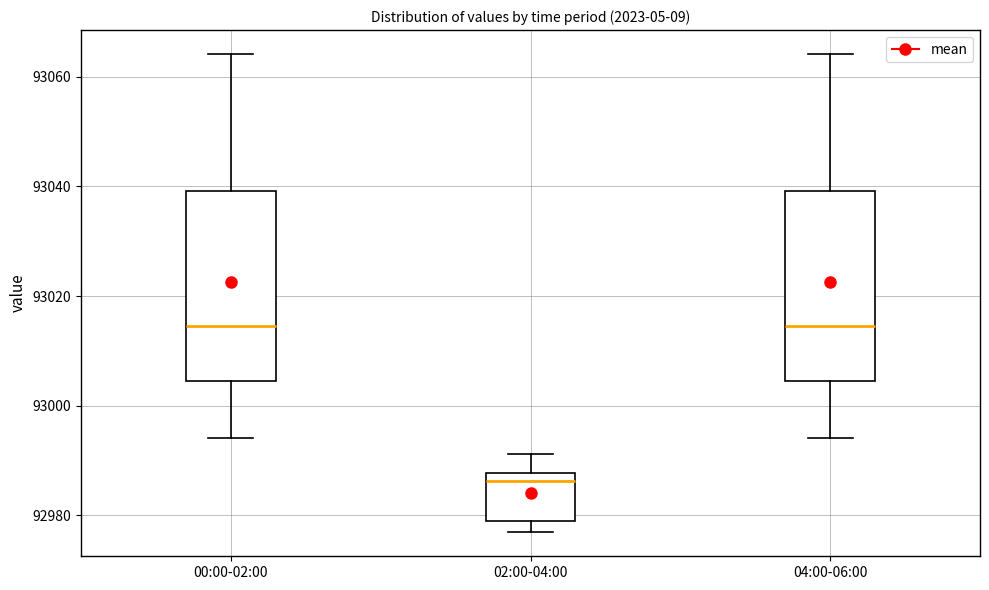

Reading left to right, transcribe this box plot: for each box, give where its median line is, the range the box spans, and where its two whiskers end, as read against the y-axis. The values are not printed on the chart, so give them approximately, as read against the axis.

00:00-02:00: median 93014, box 93004 to 93040, whiskers 92994 to 93064
02:00-04:00: median 92986, box 92980 to 92988, whiskers 92976 to 92992
04:00-06:00: median 93014, box 93004 to 93040, whiskers 92994 to 93064